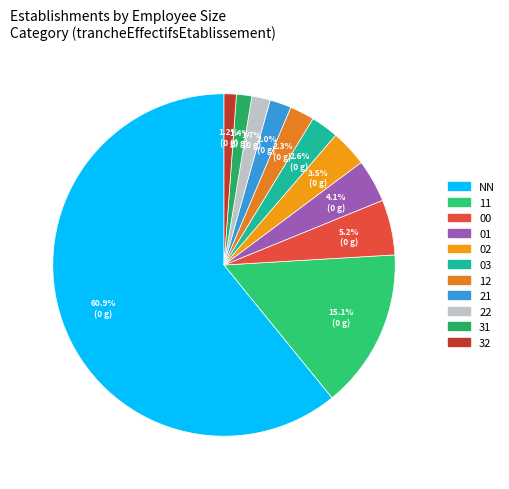

What is the change in value from 01 to 31?

-9